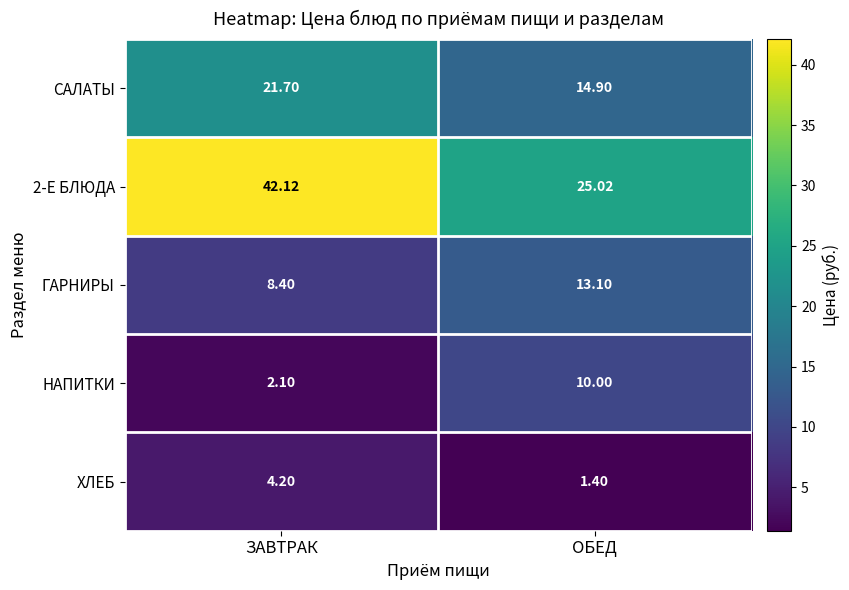

Which series has the largest range (max minus min)?

2-Е БЛЮДА